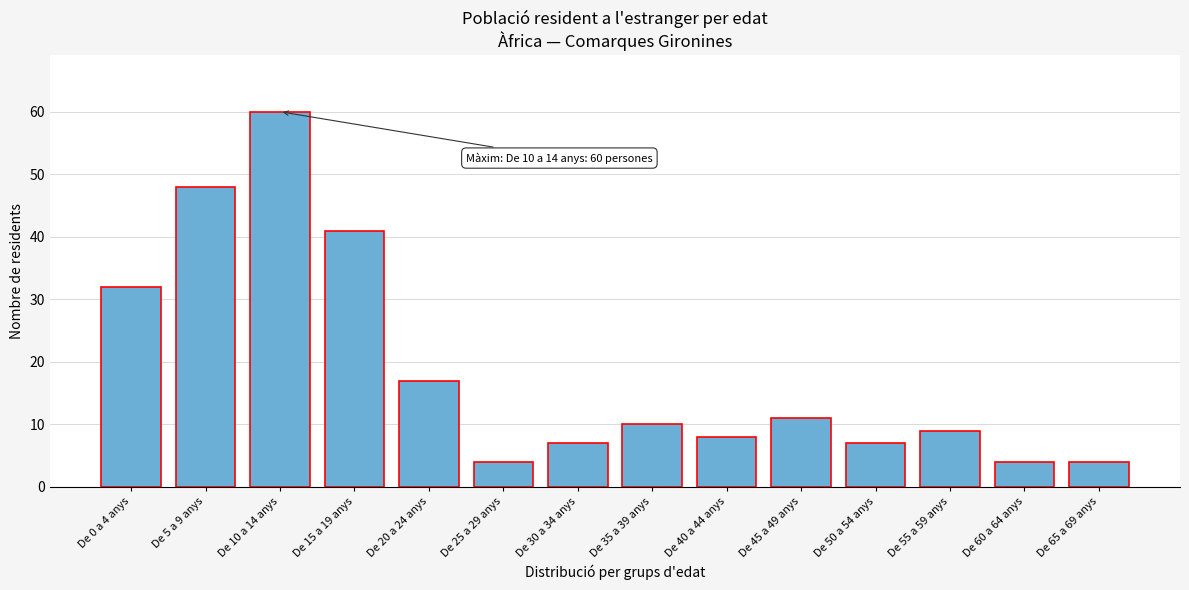

Reading right to left, transcribe all the data shown in this chart.

De 65 a 69 anys=4	De 60 a 64 anys=4	De 55 a 59 anys=9	De 50 a 54 anys=7	De 45 a 49 anys=11	De 40 a 44 anys=8	De 35 a 39 anys=10	De 30 a 34 anys=7	De 25 a 29 anys=4	De 20 a 24 anys=17	De 15 a 19 anys=41	De 10 a 14 anys=60	De 5 a 9 anys=48	De 0 a 4 anys=32